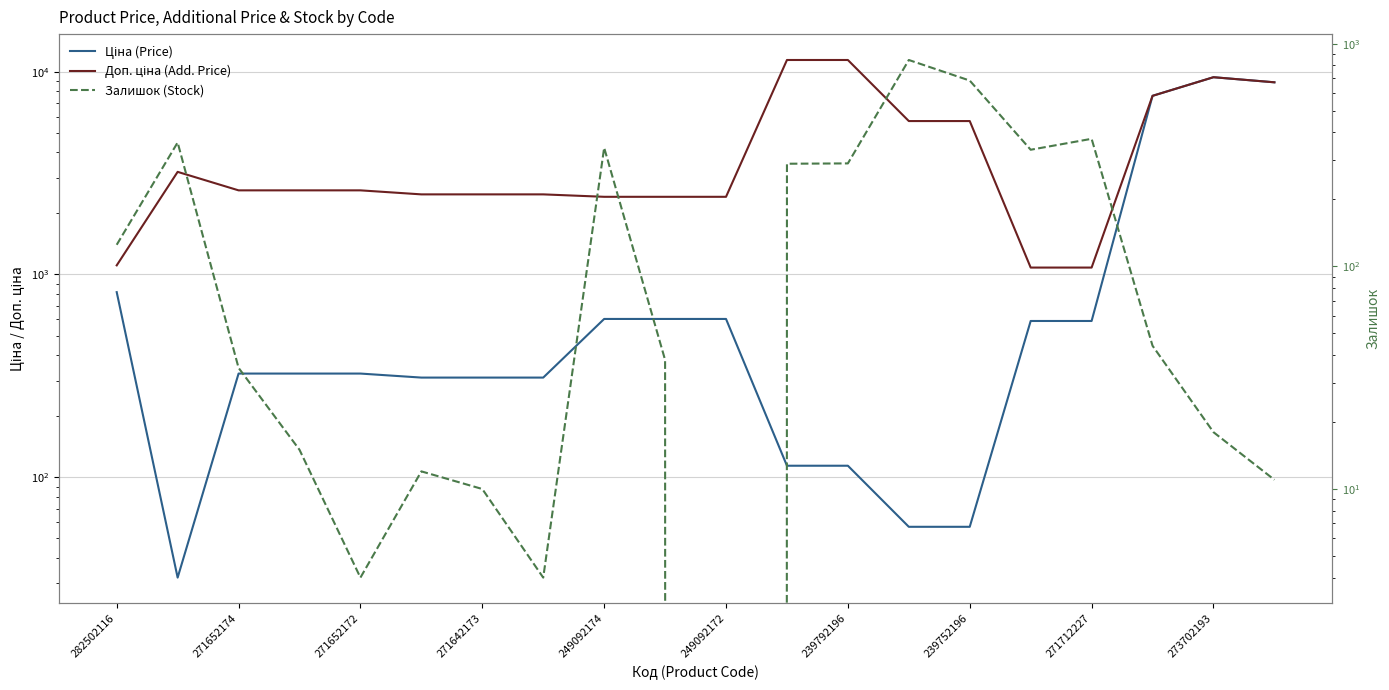

Rank the series at 19 from lowest to highest value.

Залишок (Stock), Ціна (Price), Доп. ціна (Add. Price)